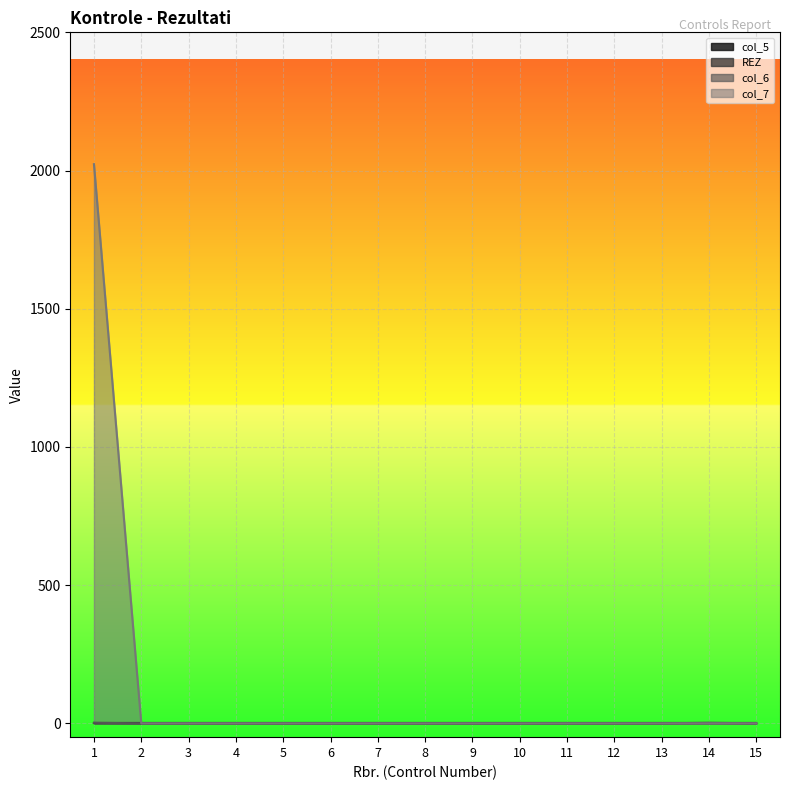

Which category has the highest value across all series?

1